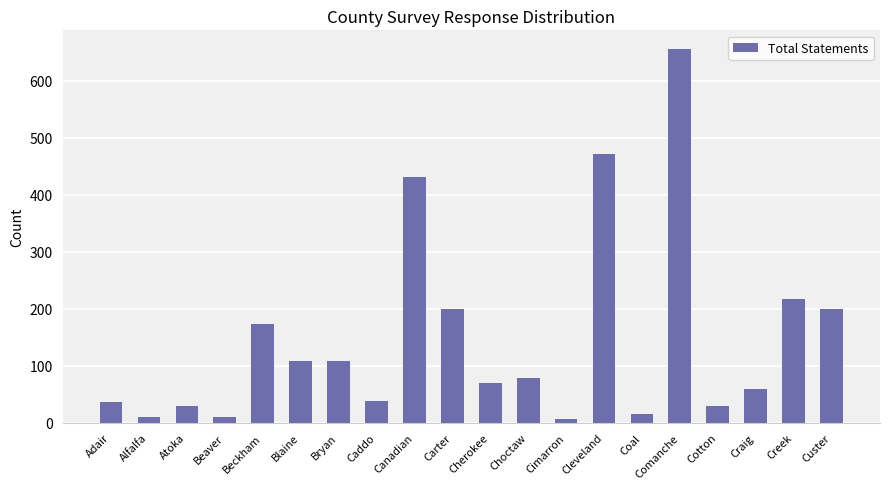

The value at Craig is 60. True or false?

True